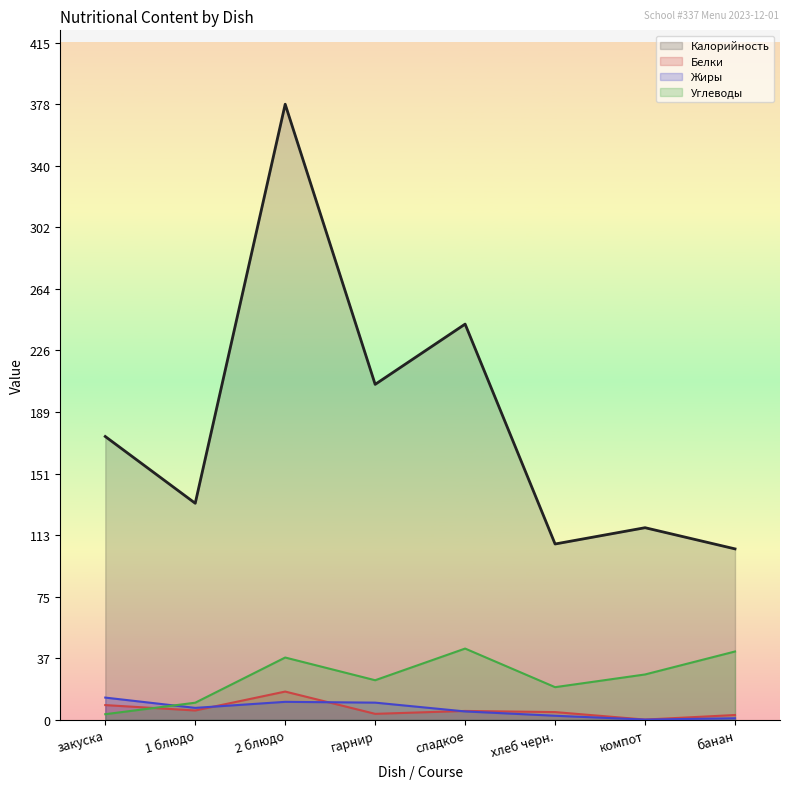

At which category is the sum across all series the highest?

2 блюдо